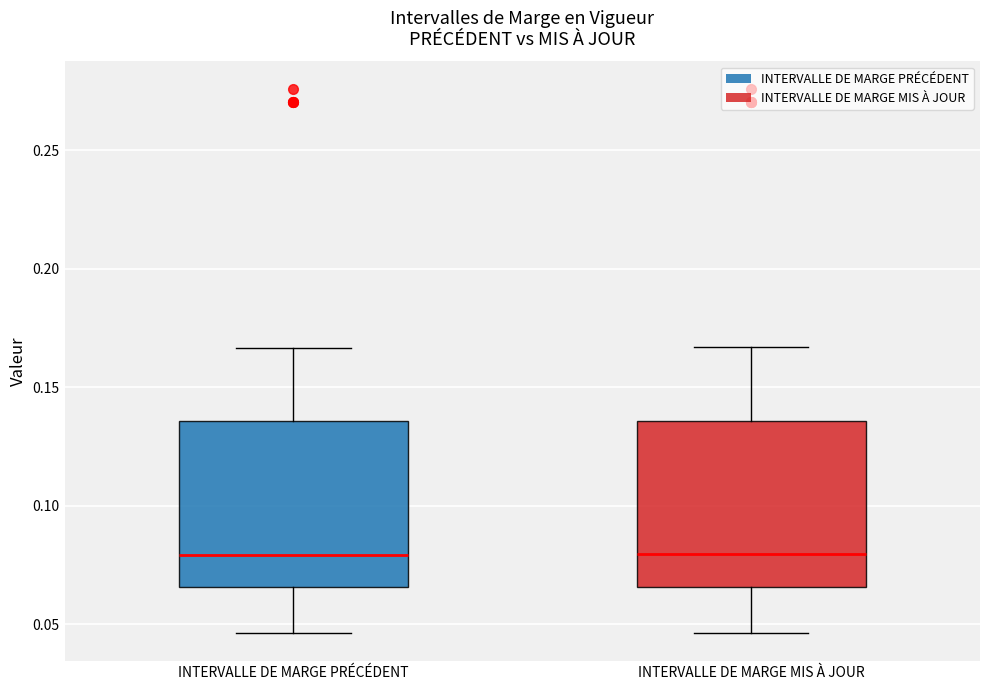

Where does the median line of the box for INTERVALLE DE MARGE MIS À JOUR sit on the y-axis? The values are not printed on the chart, so give them approximately, as read against the axis.

0.080